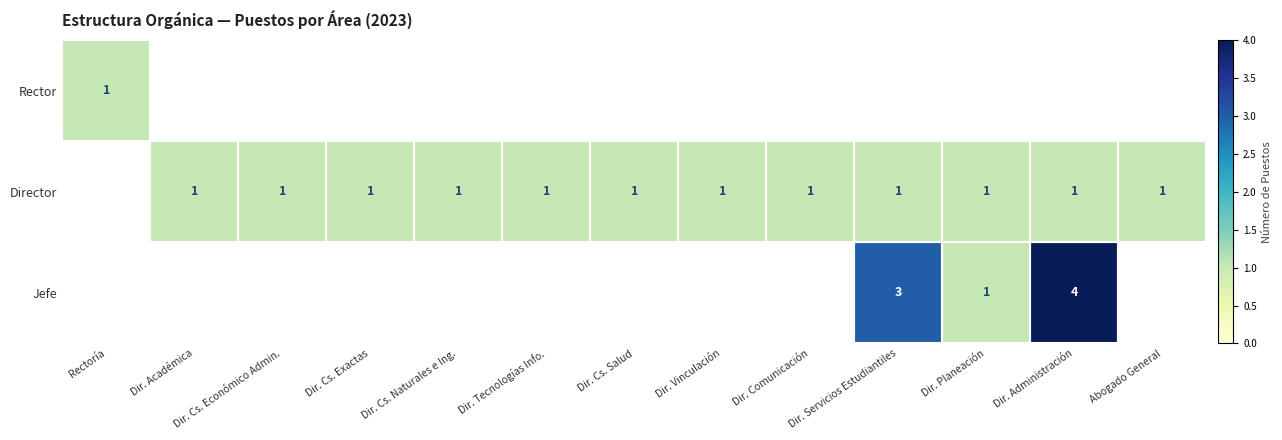

The Director series shows 1 at Abogado General. True or false?

True